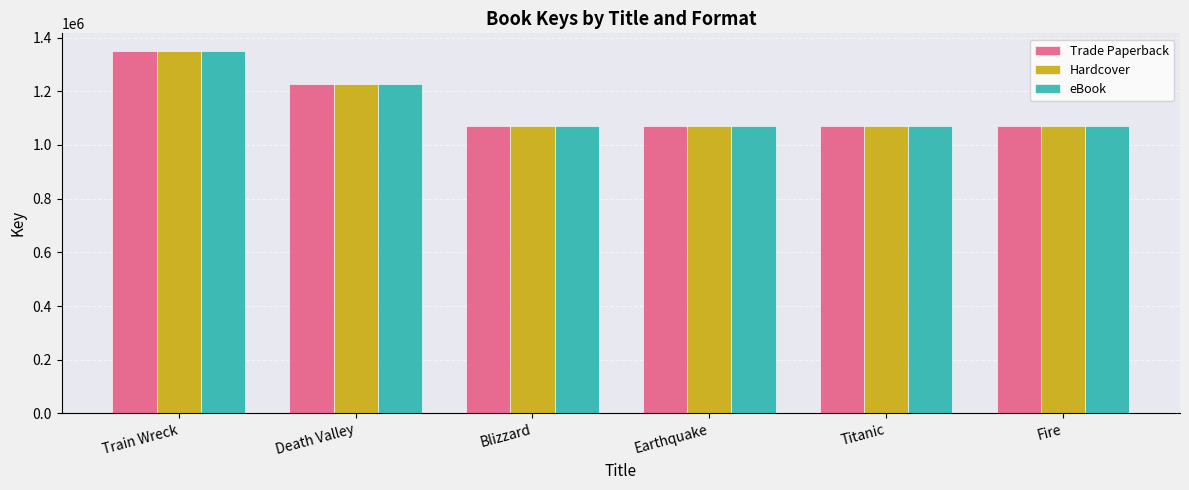

At how many categories does at least one series exceed 1217358?

2